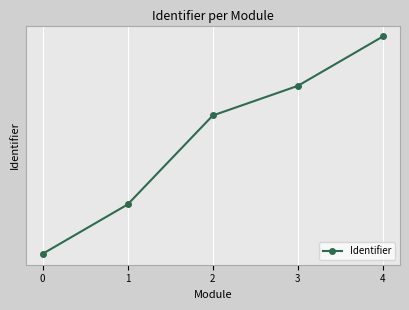

List the labels in order of value, smallest first.

0, 1, 2, 3, 4